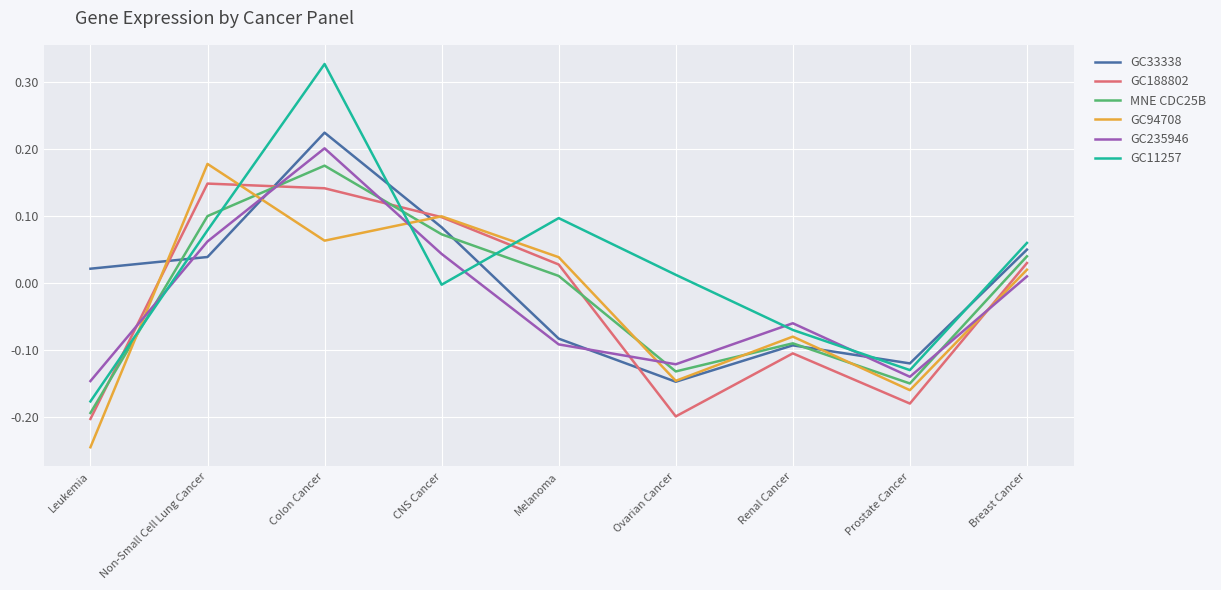

How many lines are shown in the chart?

6